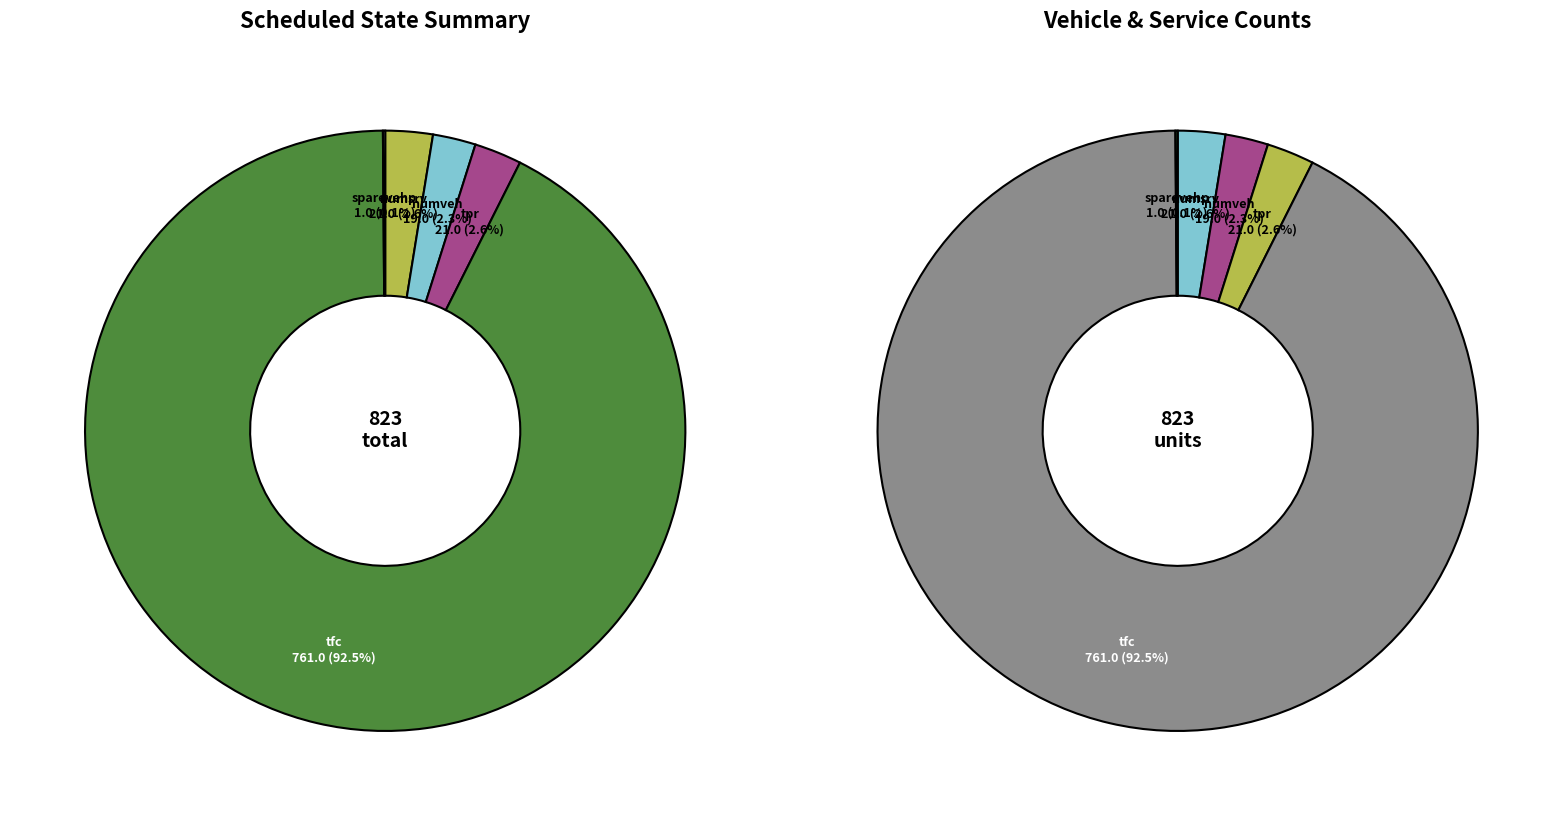

The sparevehm slice represents 0% of the pie. True or false?

True